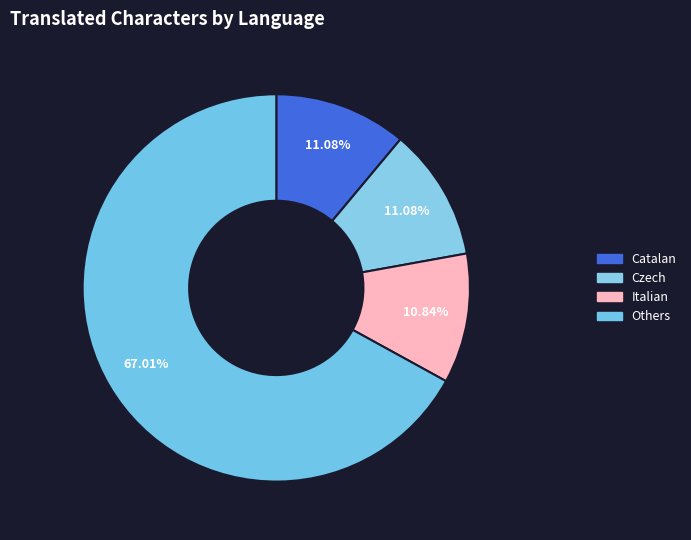

Count the number of slices in the pie.

4